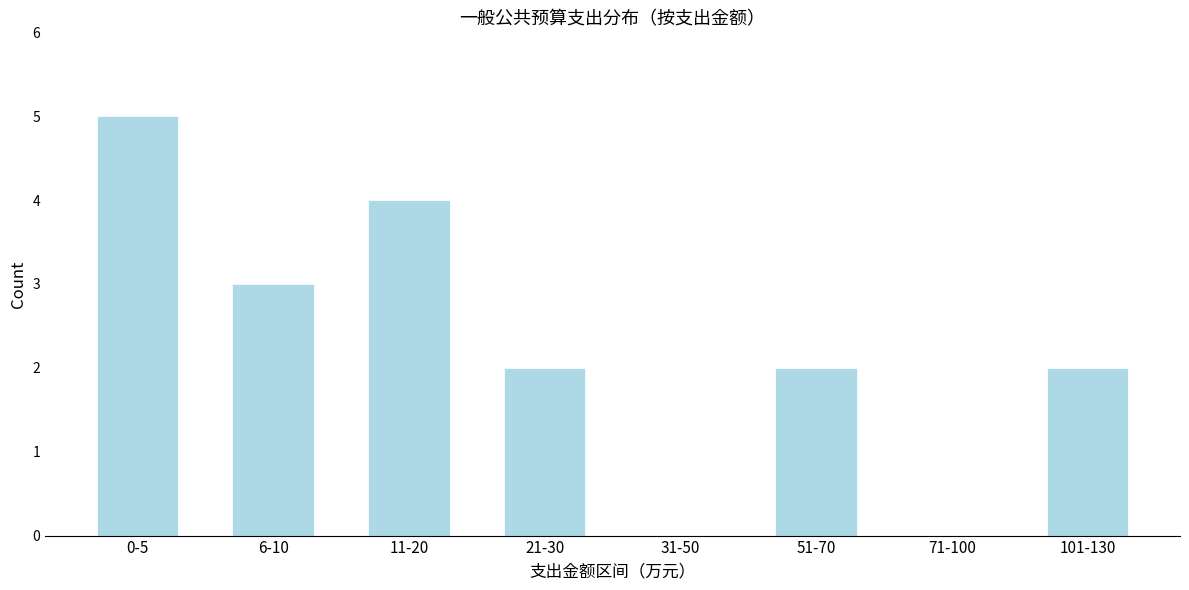

Reading right to left, transcribe all the data shown in this chart.

101-130=2	71-100=0	51-70=2	31-50=0	21-30=2	11-20=4	6-10=3	0-5=5